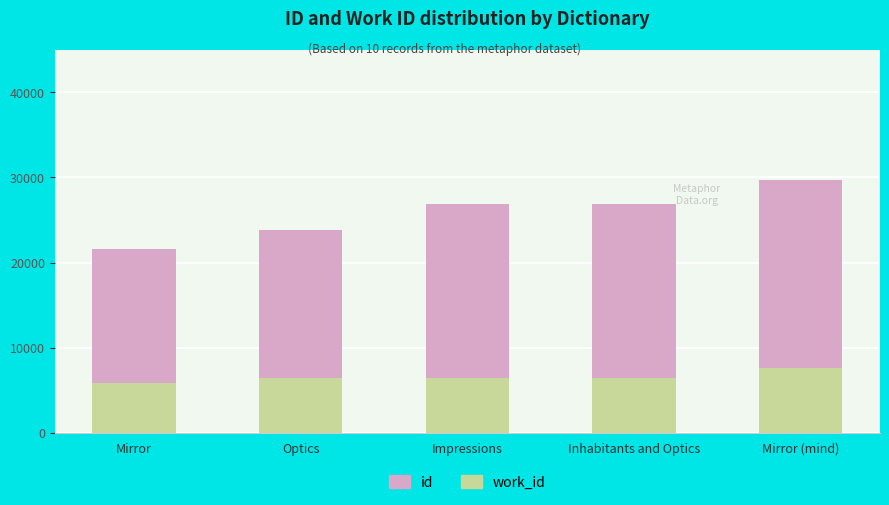

At which category is the sum across all series the highest?

Mirror (mind)